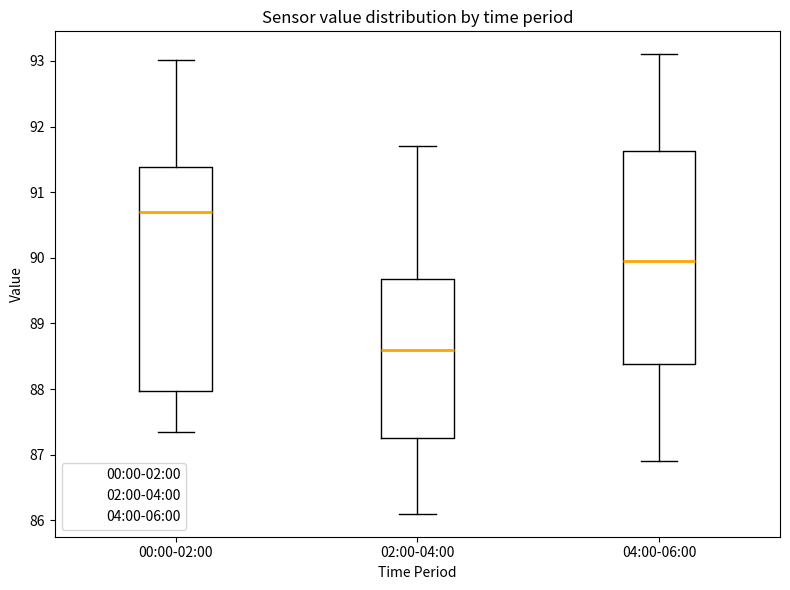

Which box's median line is the lowest?

02:00-04:00